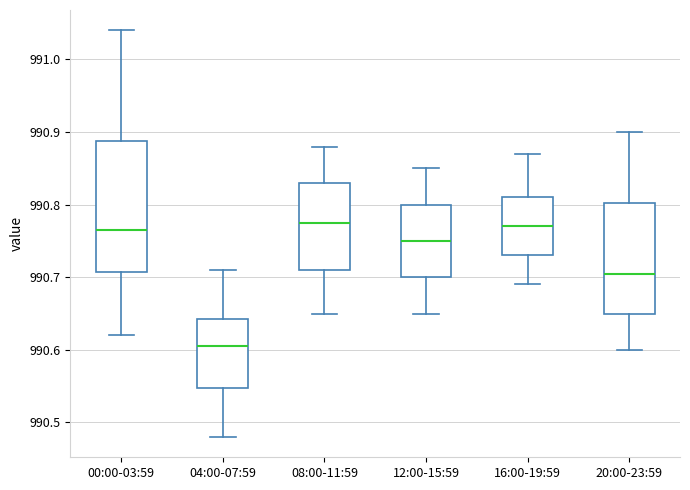

Reading left to right, read every box against the y-axis: the position of its median line, the range the box covers, and the ends of its whiskers. The values are not printed on the chart, so give them approximately, as read against the axis.

00:00-03:59: median 990.77, box 990.71 to 990.89, whiskers 990.62 to 991.04
04:00-07:59: median 990.61, box 990.55 to 990.64, whiskers 990.48 to 990.71
08:00-11:59: median 990.78, box 990.71 to 990.83, whiskers 990.65 to 990.88
12:00-15:59: median 990.75, box 990.70 to 990.80, whiskers 990.65 to 990.85
16:00-19:59: median 990.77, box 990.73 to 990.81, whiskers 990.69 to 990.87
20:00-23:59: median 990.71, box 990.65 to 990.80, whiskers 990.60 to 990.90